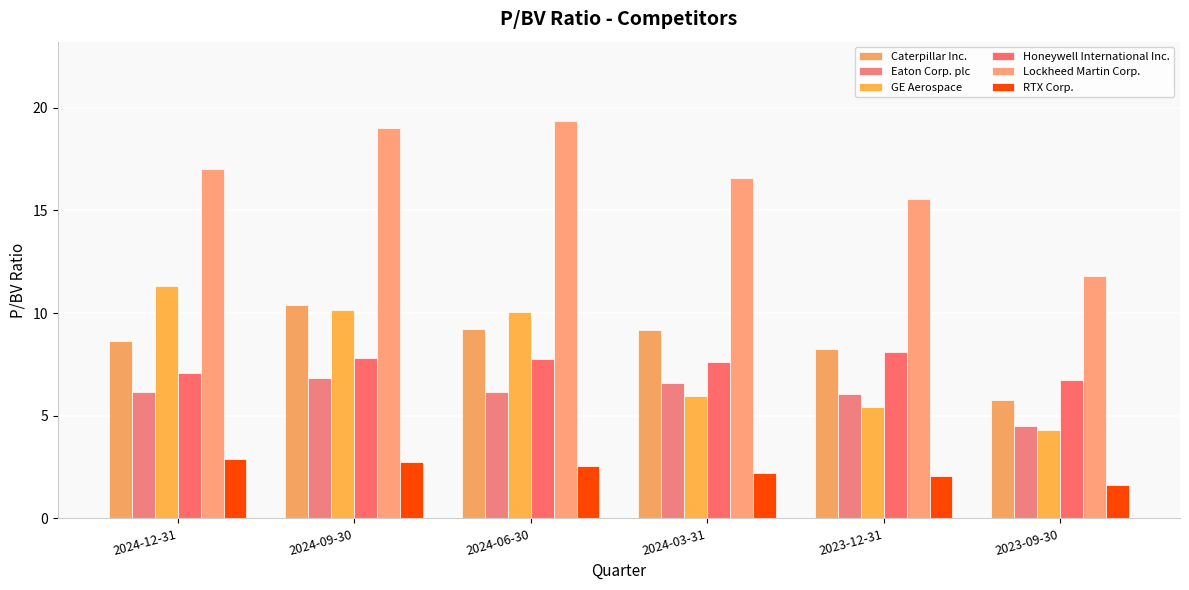

Reading left to right, transcribe all the data shown in this chart.

Caterpillar Inc.: 8.7	10.4	9.2	9.2	8.2	5.8
Eaton Corp. plc: 6.2	6.8	6.2	6.6	6.1	4.5
GE Aerospace: 11.3	10.1	10.0	6.0	5.4	4.3
Honeywell International Inc.: 7.1	7.8	7.8	7.6	8.1	6.7
Lockheed Martin Corp.: 17.0	19.0	19.4	16.6	15.5	11.8
RTX Corp.: 2.9	2.7	2.6	2.2	2.0	1.6